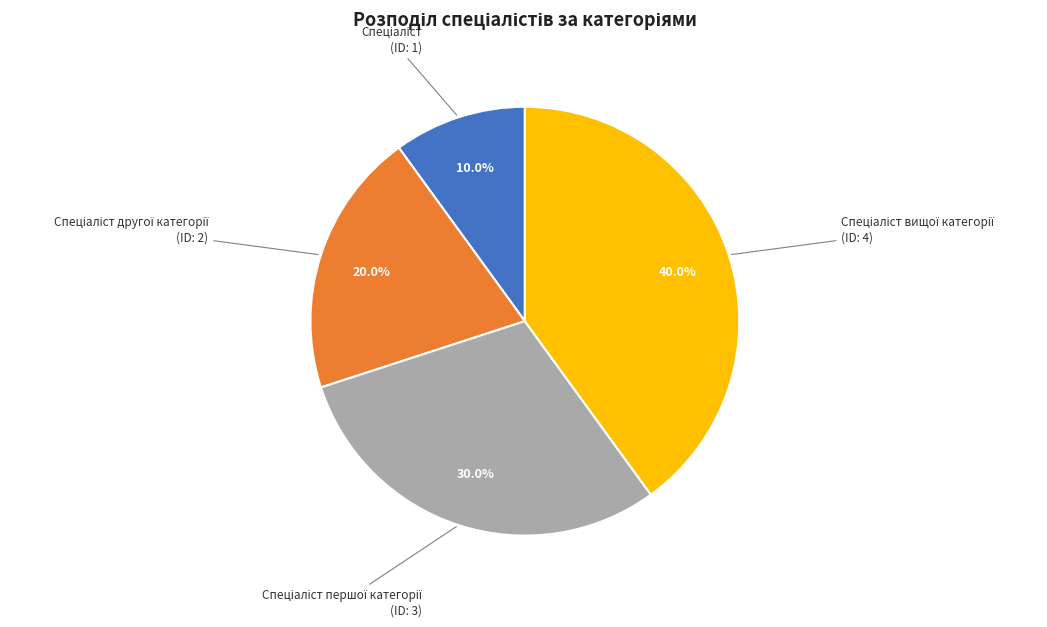

Is there a majority slice in this chart?

No